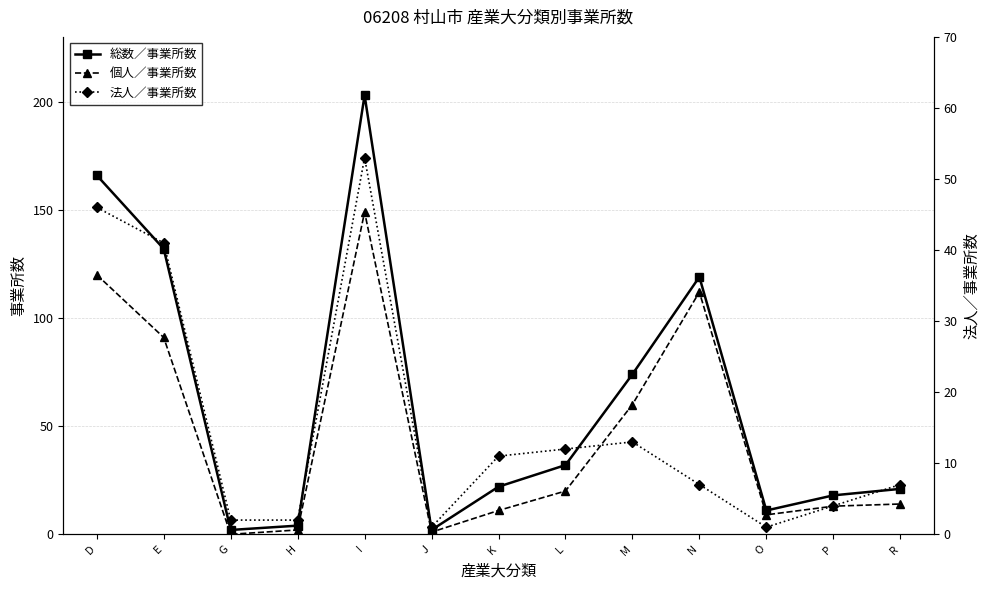

Is this an area chart (filled region under the line)?

No